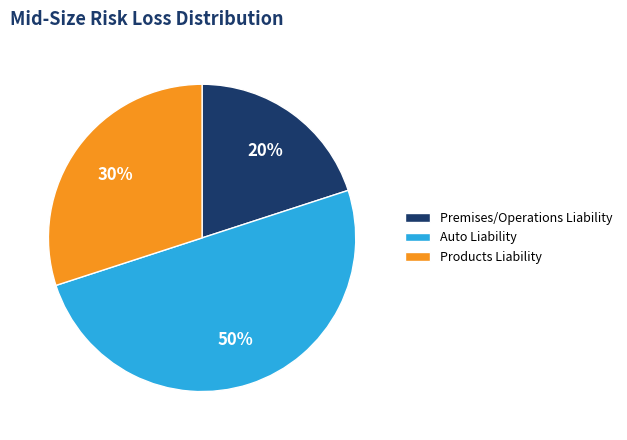

Does Products Liability represent more than half of the total?

No